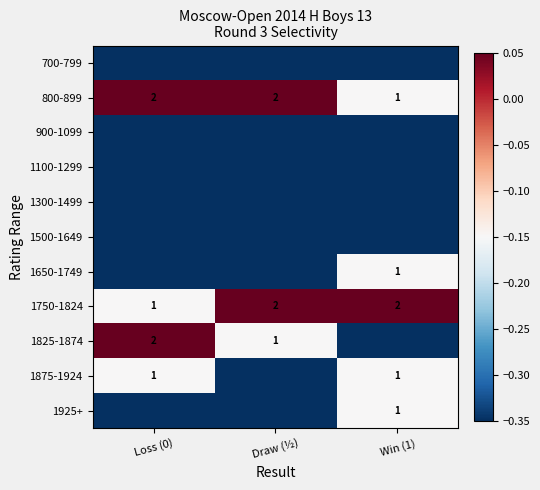

List the series in order of their peak value, highest first.

800-899, 1750-1824, 1825-1874, 1650-1749, 1875-1924, 1925+, 700-799, 900-1099, 1100-1299, 1300-1499, 1500-1649